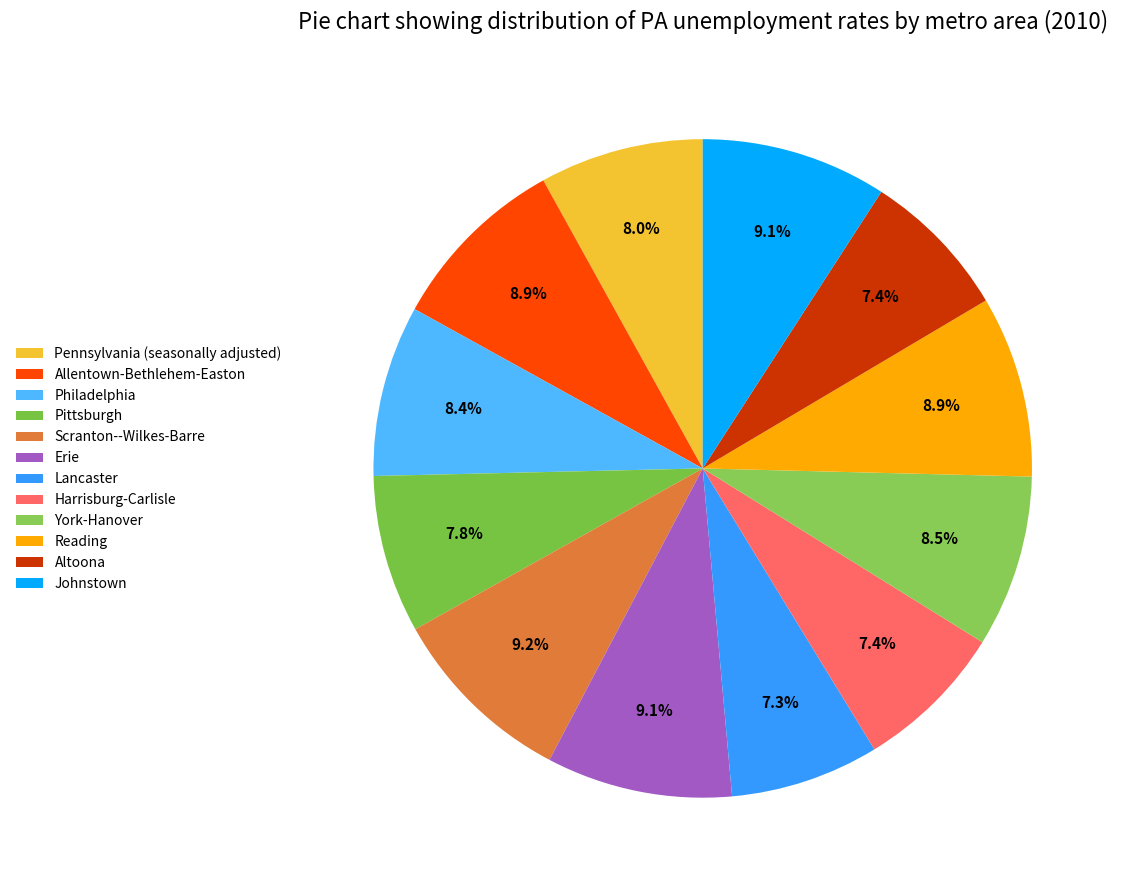

Combined, do Erie and Reading account for over 50%?

No